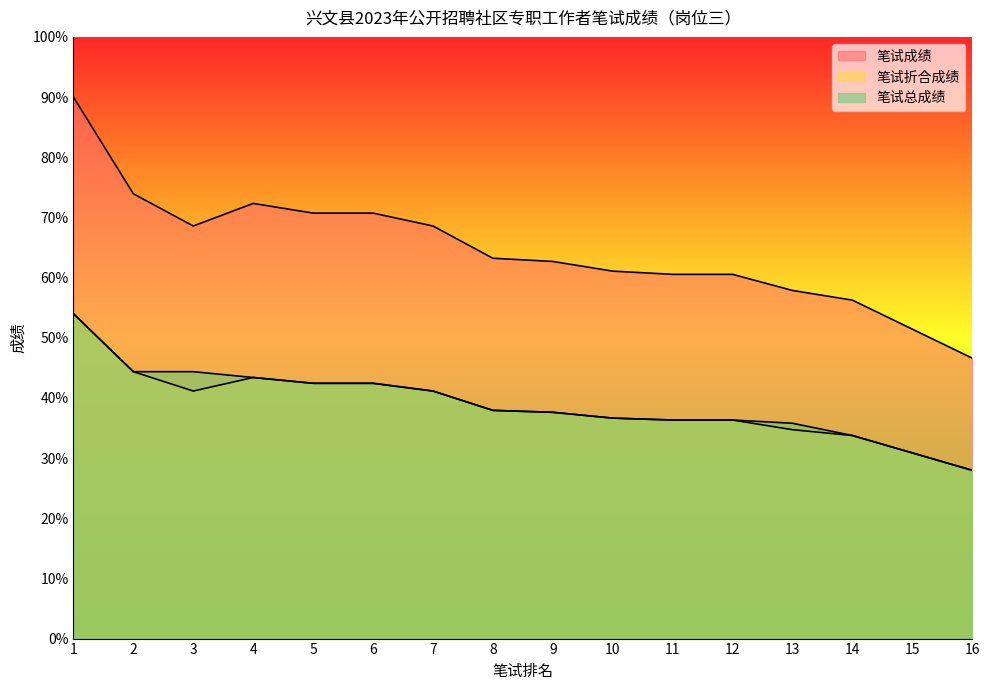

What is the average value of the 笔试成绩 series?

64.7